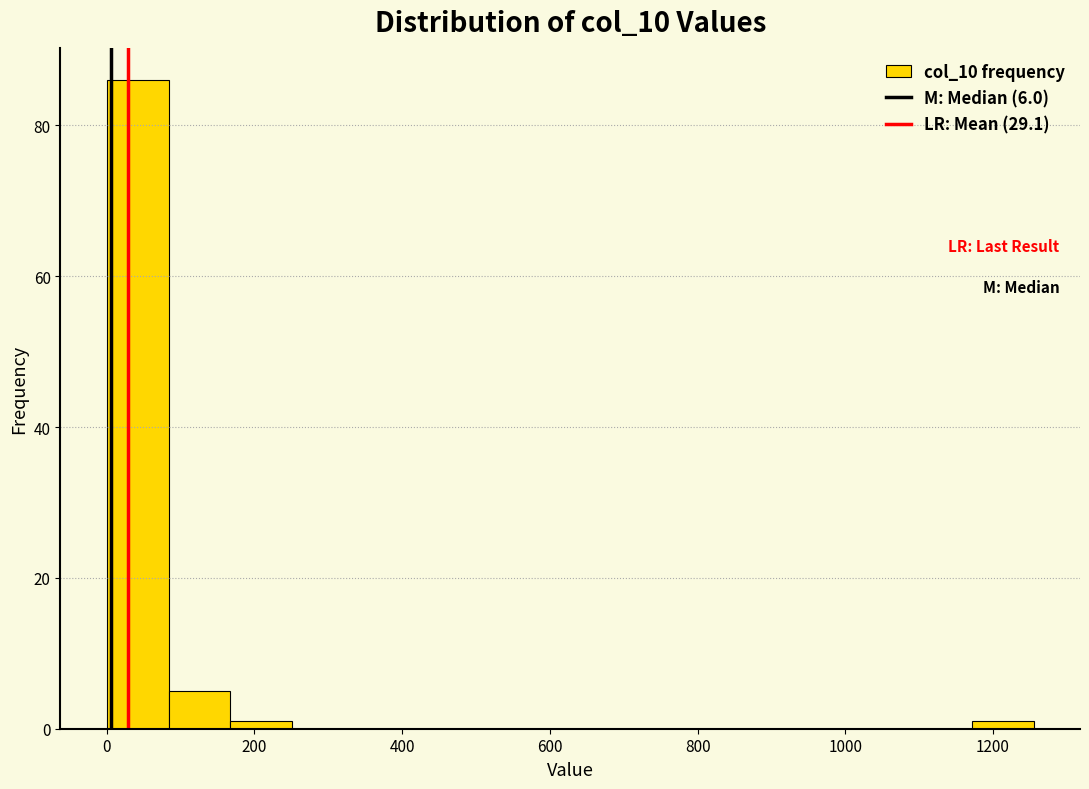

Reading left to right, list every bar in this chart as the range it spans on the x-axis followed by its height. Neither the bar edges nor the heights are printed on the chart, so give them approximately, as read against the axes.

0 to 80: 86
80 to 160: 6
160 to 260: under 2
260 to 340: 0
340 to 420: 0
420 to 500: 0
500 to 580: 0
580 to 660: 0
660 to 760: 0
760 to 840: 0
840 to 920: 0
920 to 1000: 0
1000 to 1080: 0
1080 to 1180: 0
1180 to 1260: under 2